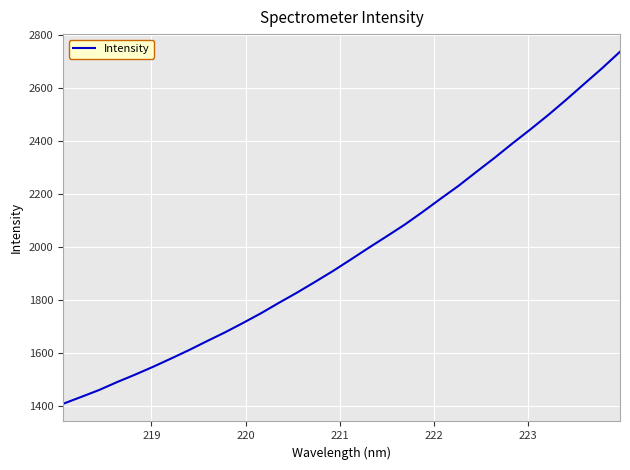

What is the sum of all values?

63377.8